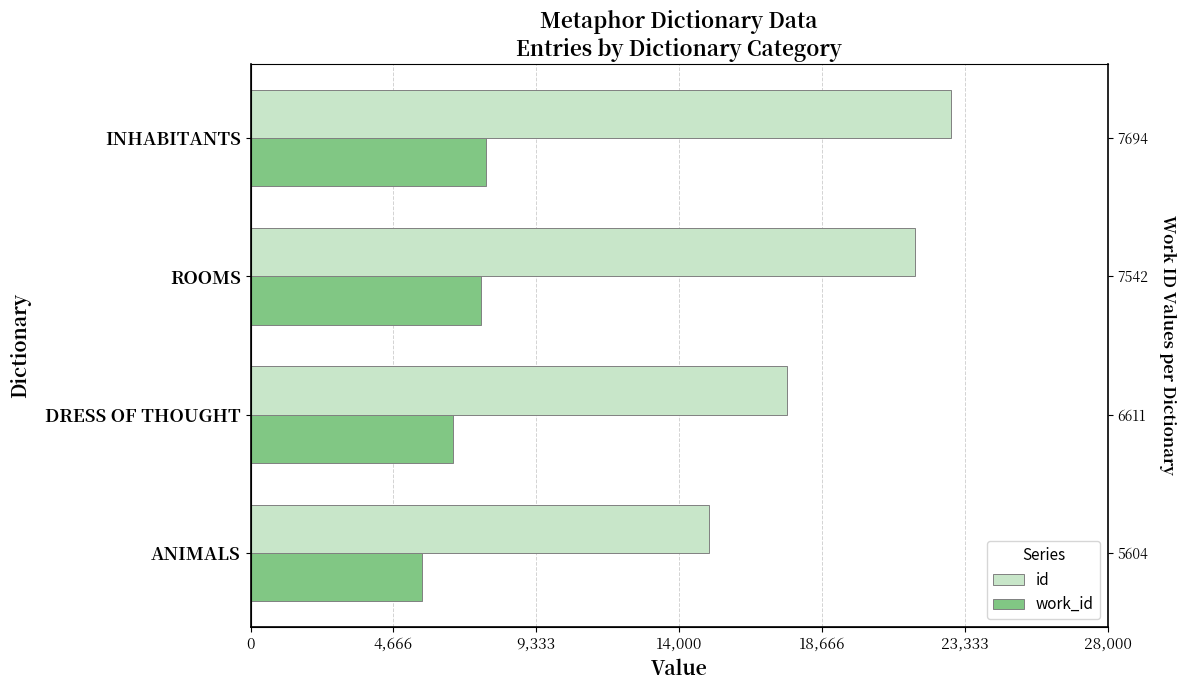

Reading right to left, transcribe all the data shown in this chart.

id: 22881	21702	17535	14976
work_id: 7694	7542	6611	5604